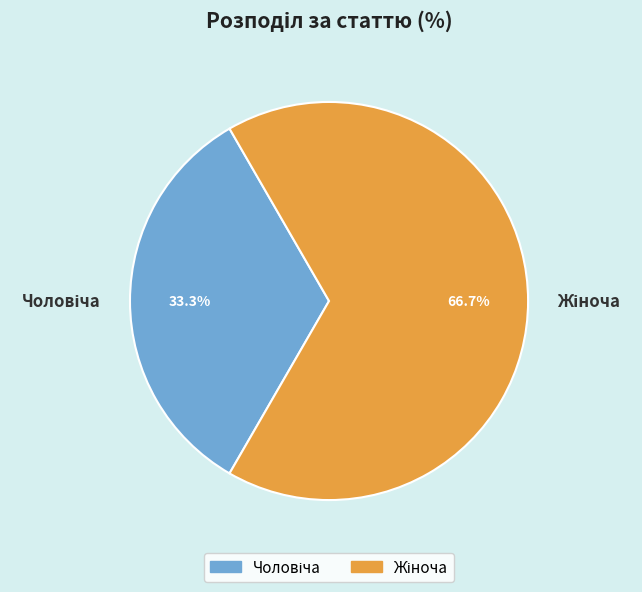

What is the smallest slice in the pie chart?

Чоловіча